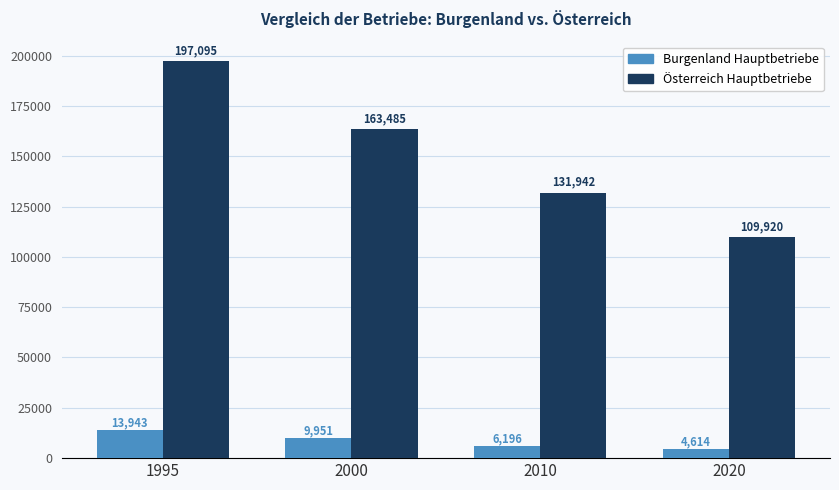

What is the maximum value for Burgenland Hauptbetriebe?

13943